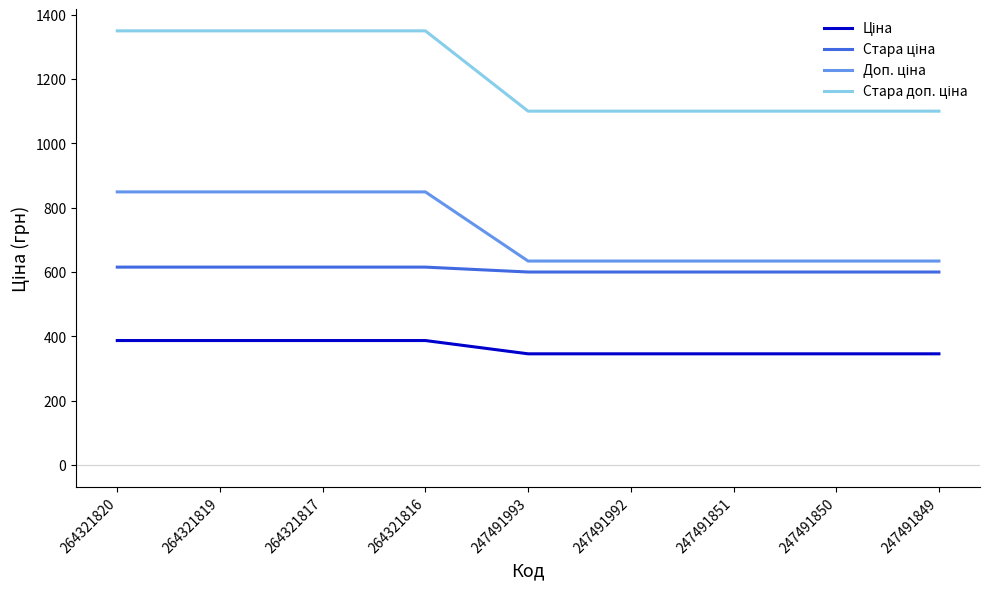

What is the difference between the highest and lowest values at 264321819?

962.9